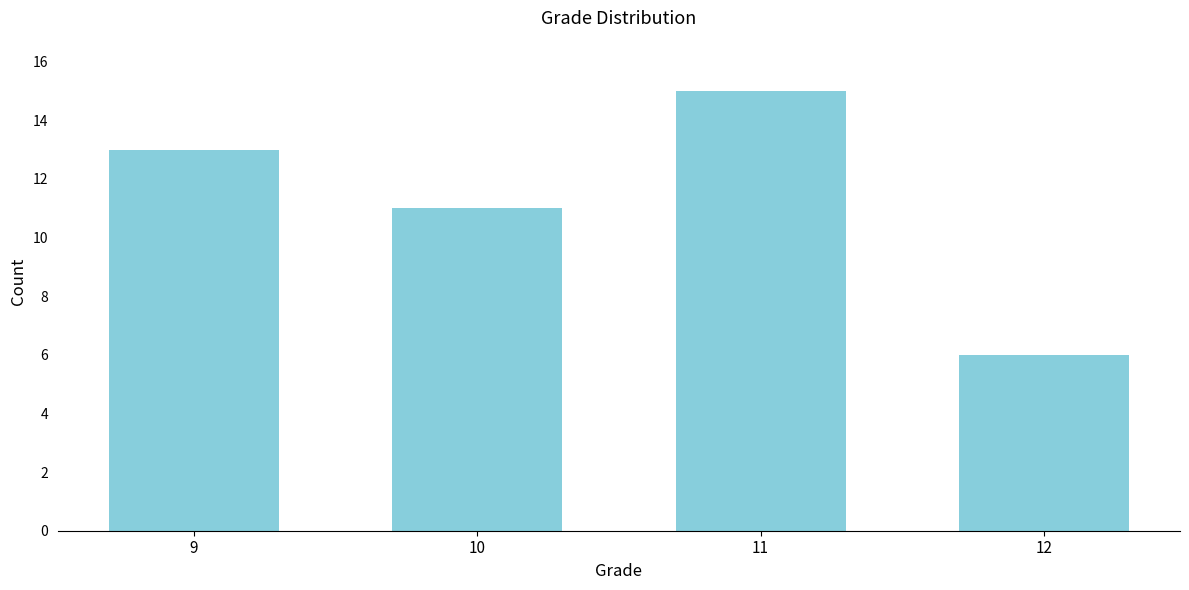

Reading left to right, transcribe all the data shown in this chart.

9=13	10=11	11=15	12=6